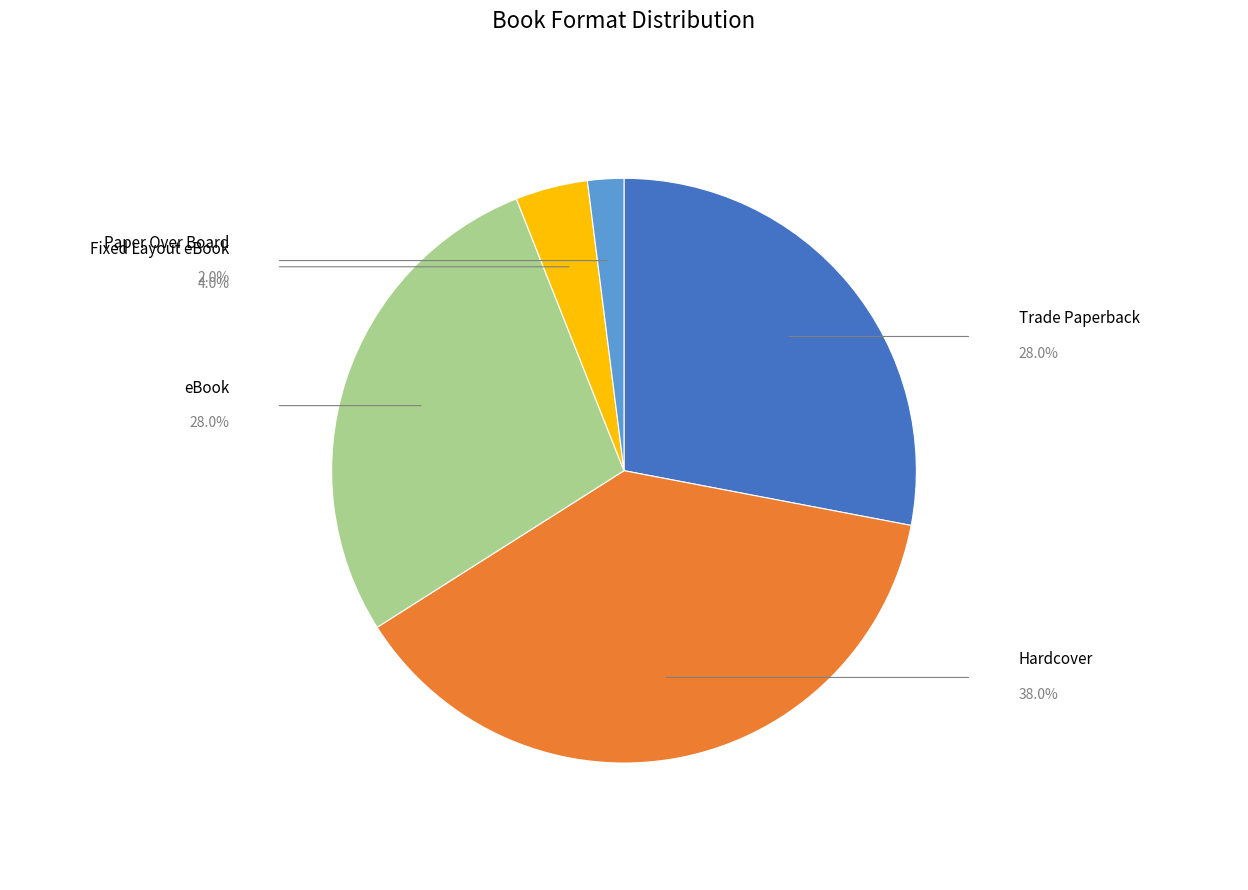

Is there any slice that represents more than half of the pie?

No